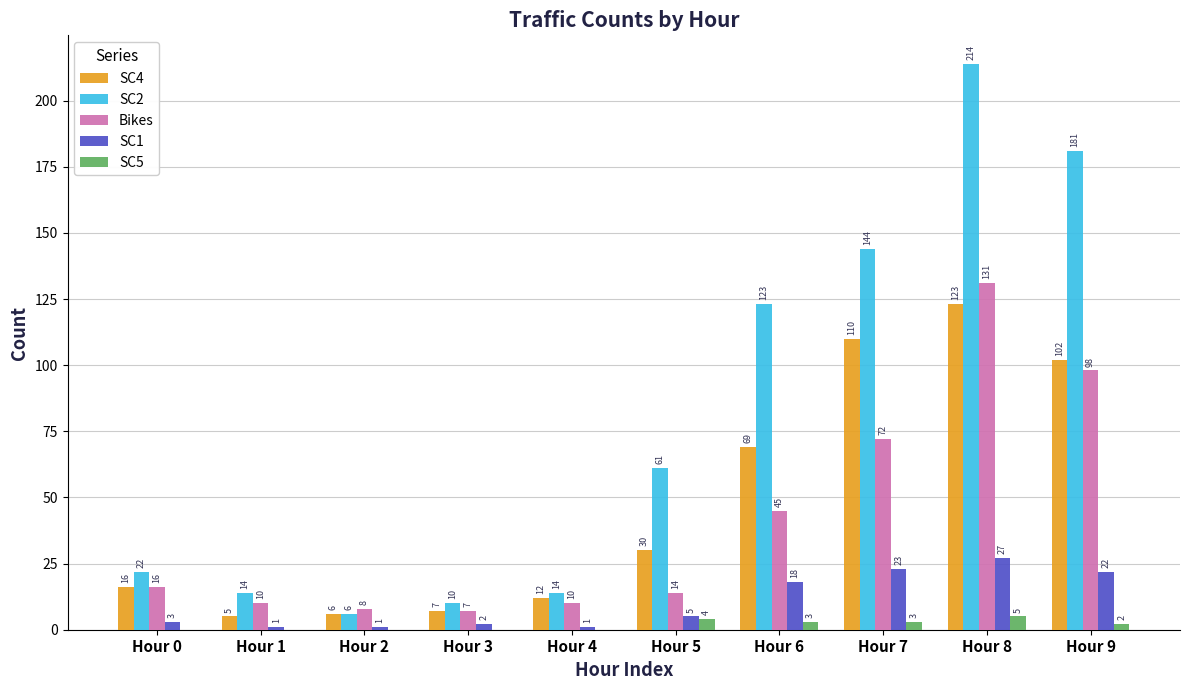

Which series has the widest spread of values?

SC2